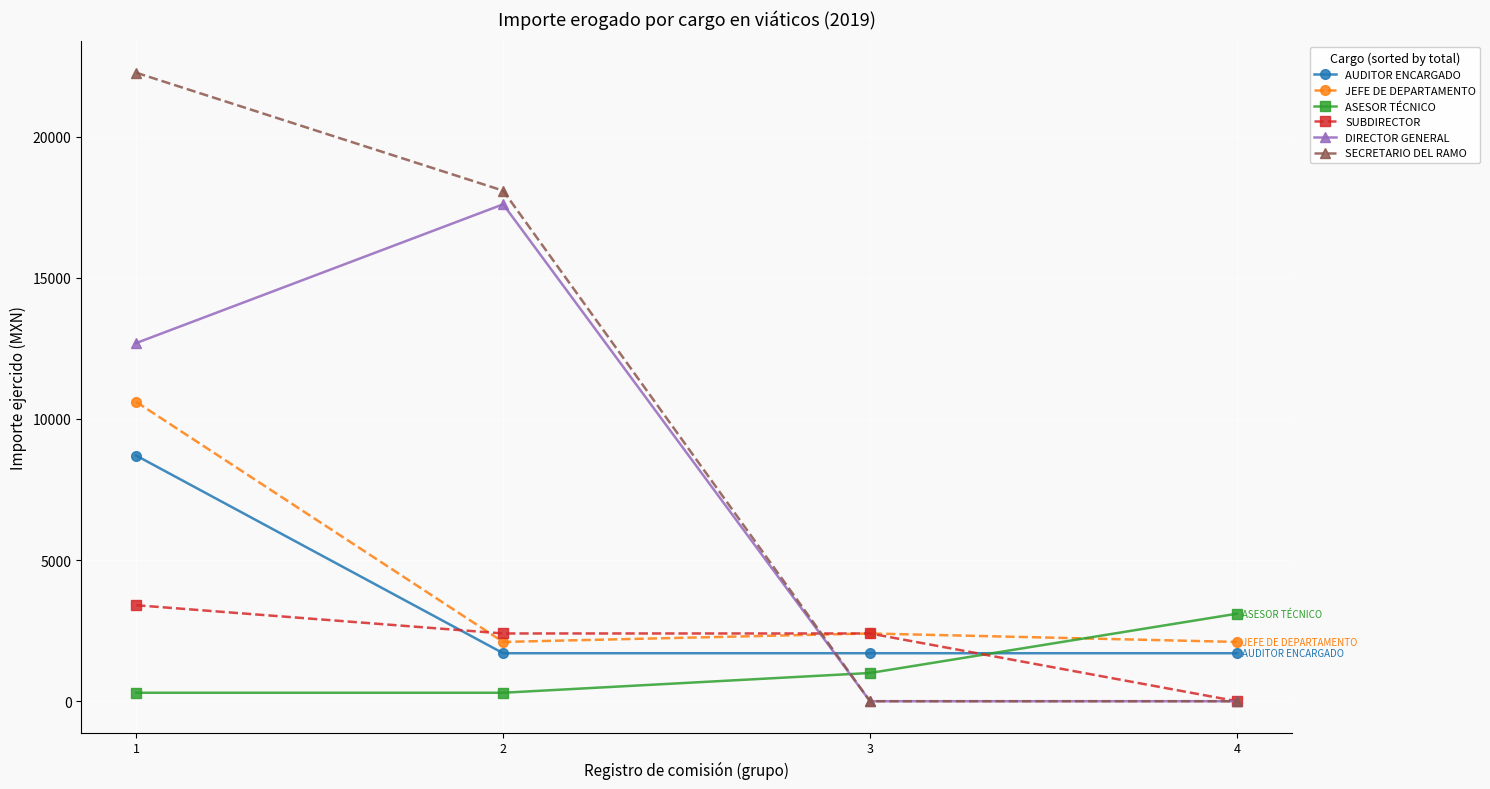

How many DIRECTOR GENERAL values are between 0 and 17602?

4